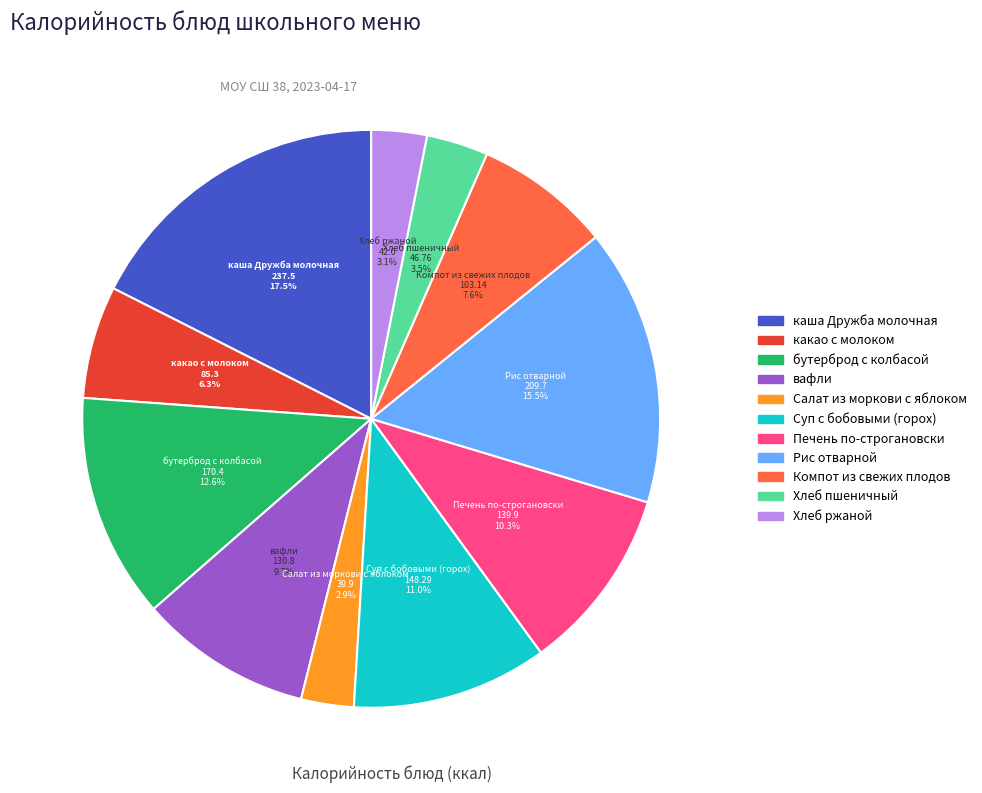

Which slice is the largest?

каша Дружба молочная